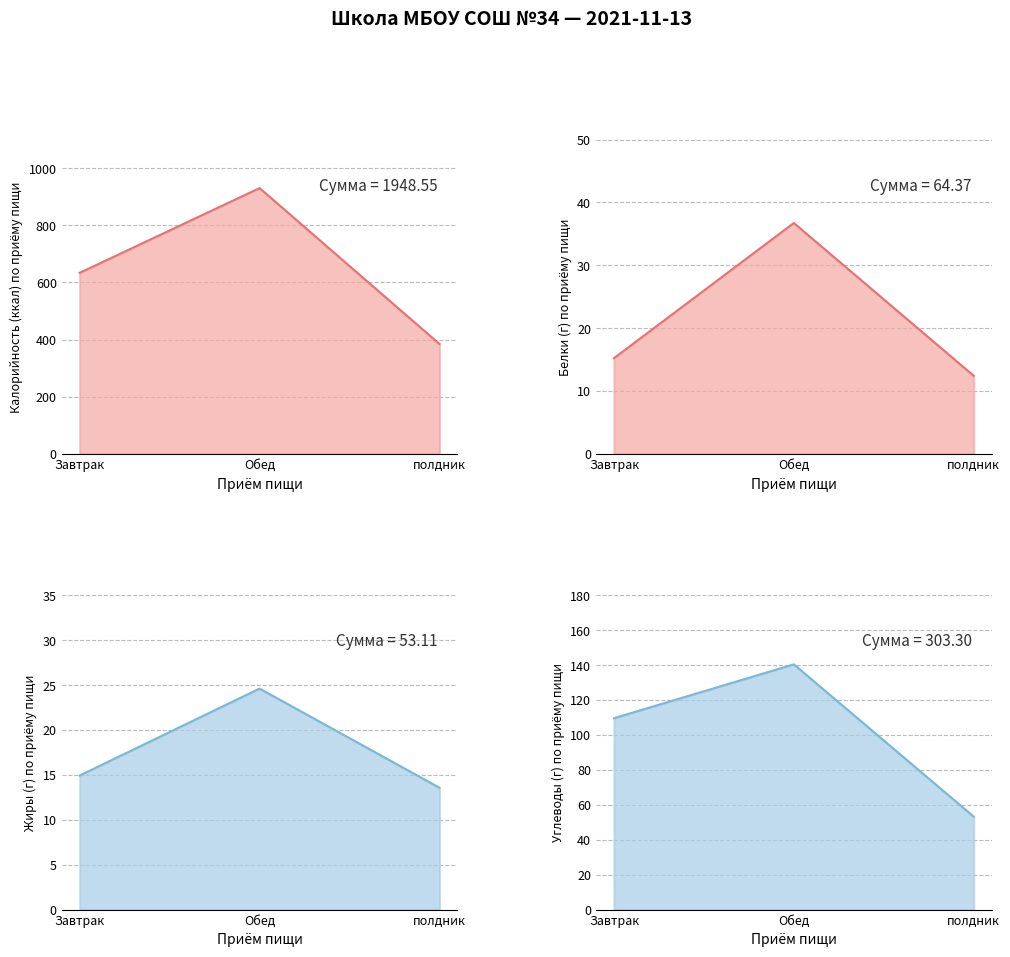

Which series changed the most between Завтрак and полдник?

Калорийность